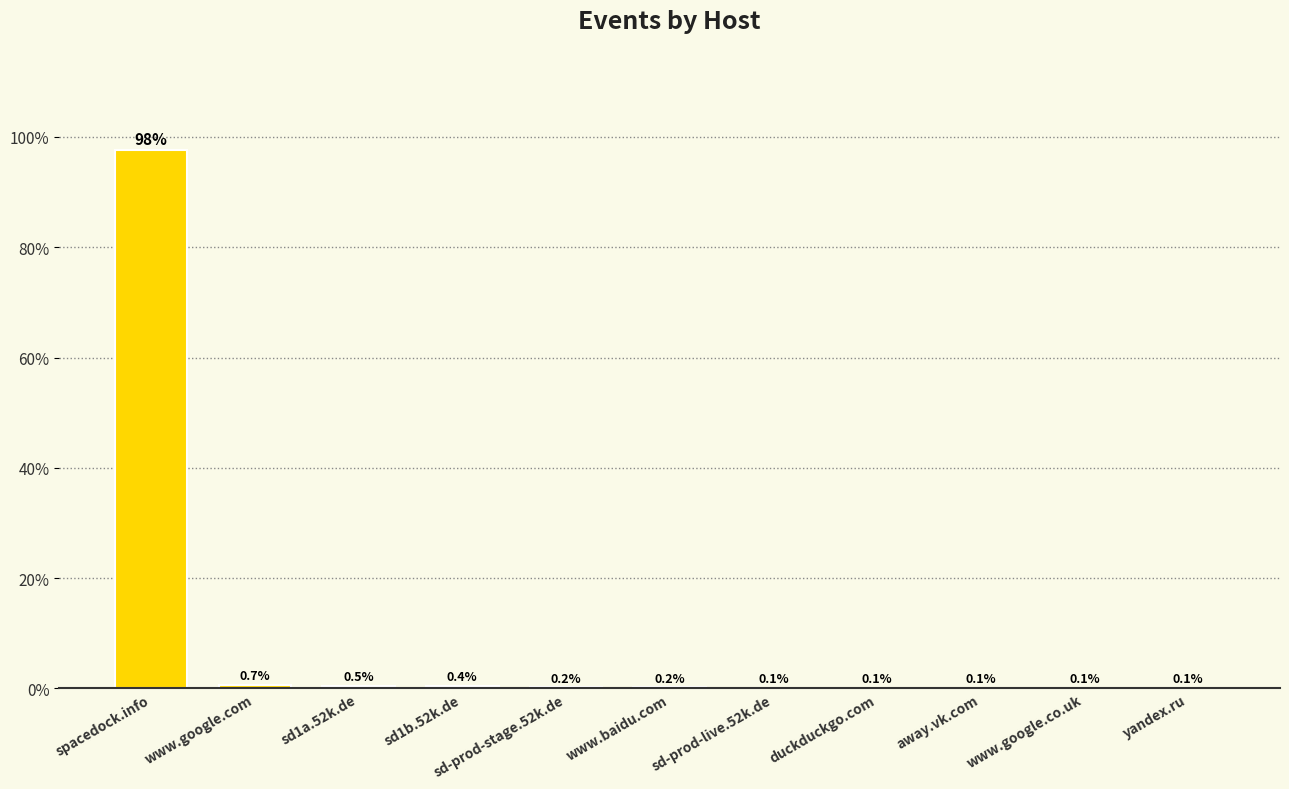

True or false: the data shows 127.2 at spacedock.info.

False